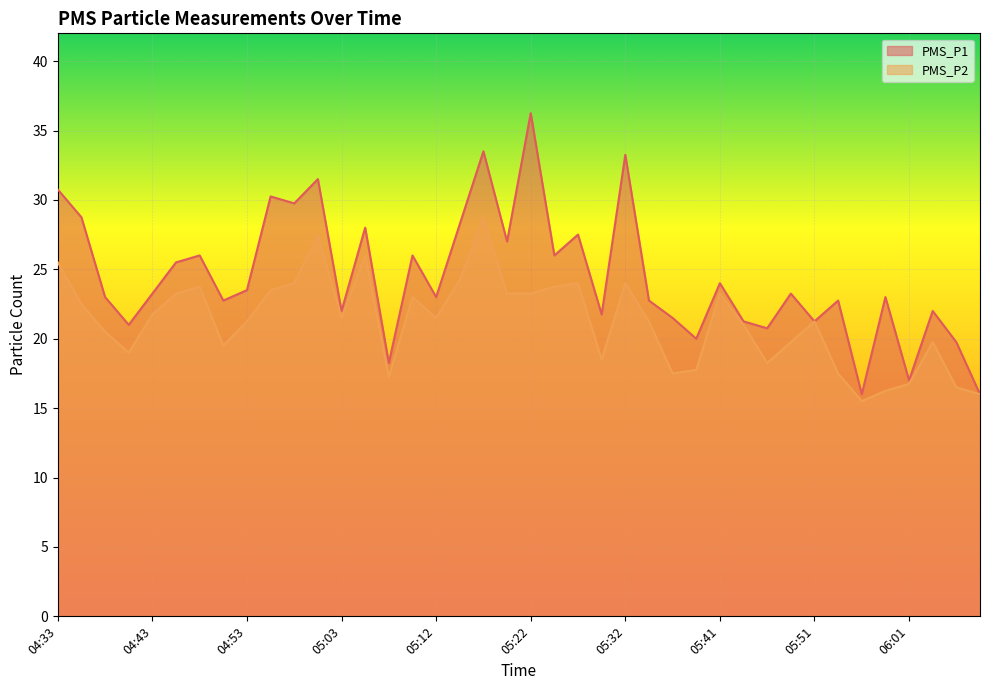

What is the label of the 21st point from the right?

05:20